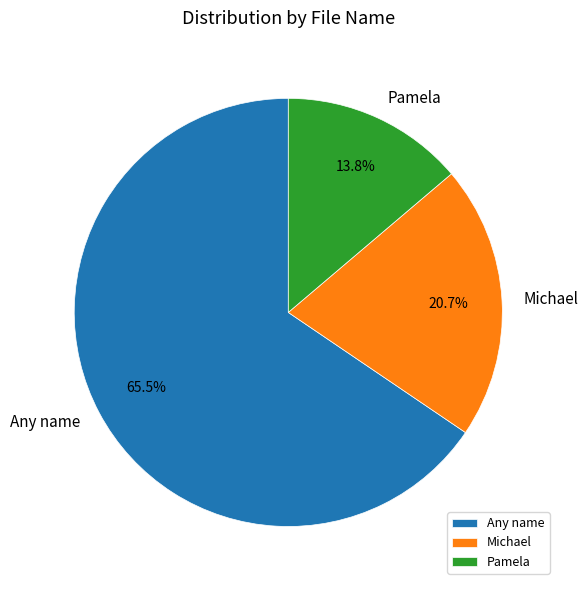

What portion of the pie excludes Pamela?

86.2%